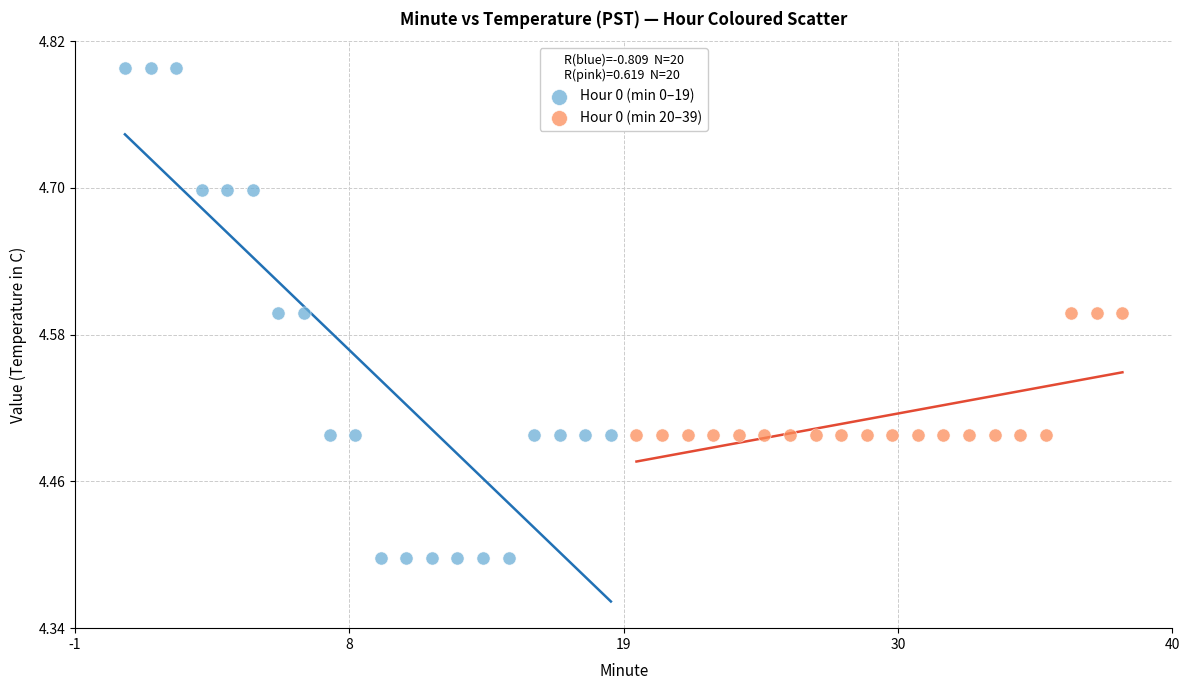

Which series contains the highest Y value?

Hour 0 (min 0–19)